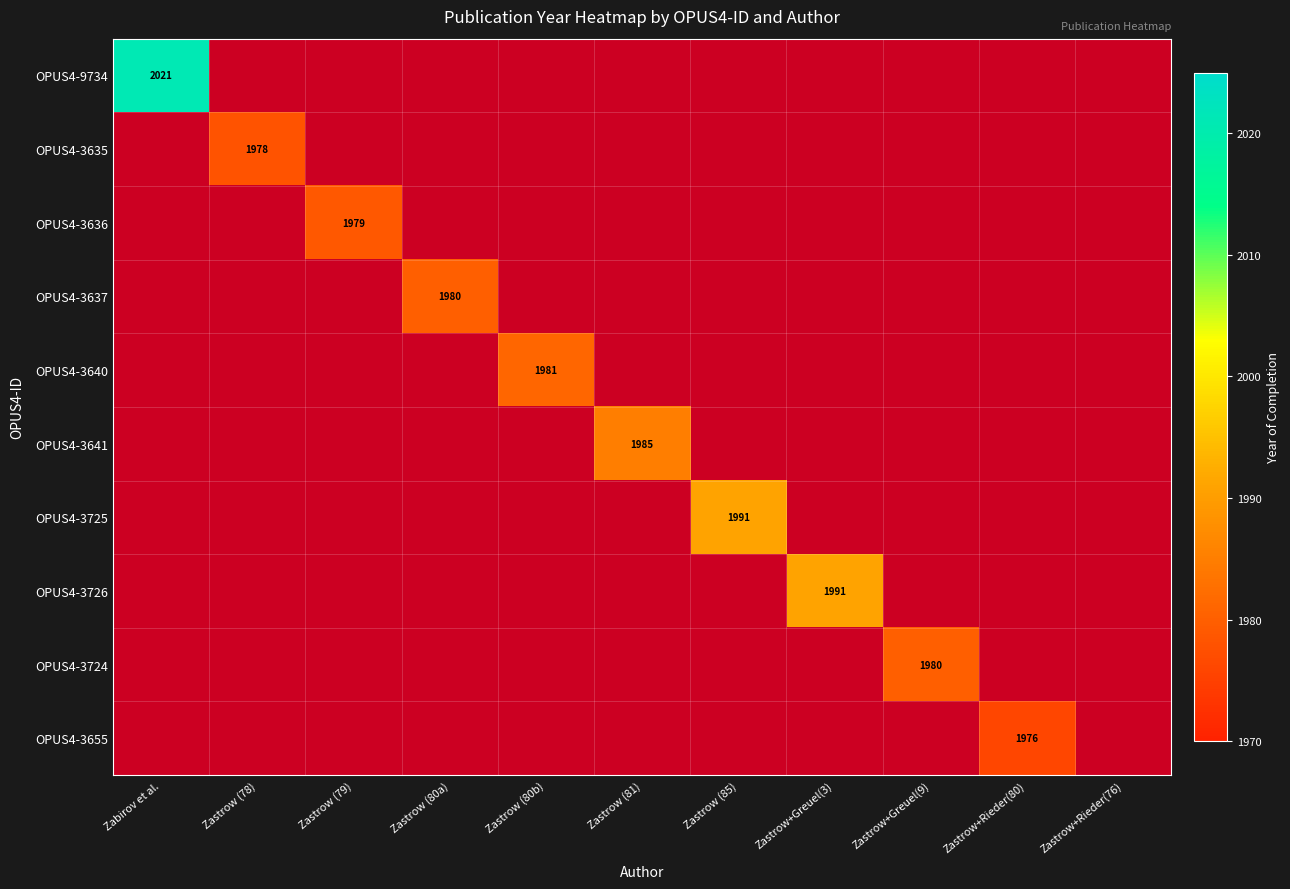

What is the spread (max minus min) of values at Zastrow+Greuel(9)?

1980